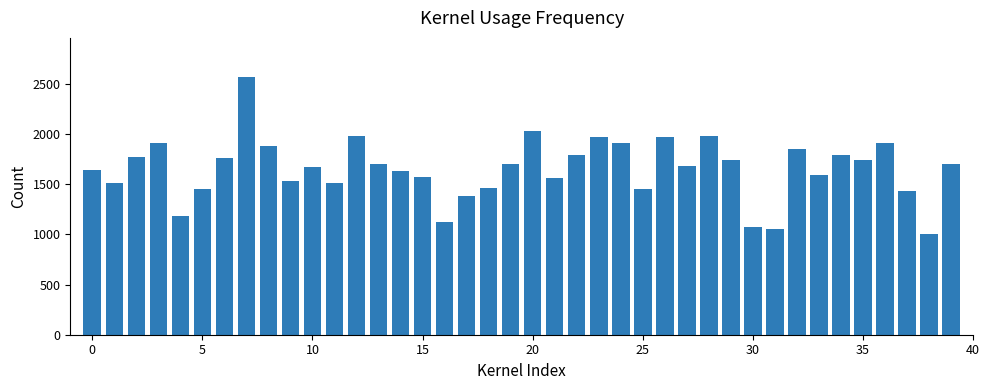

What is the average value?

1656